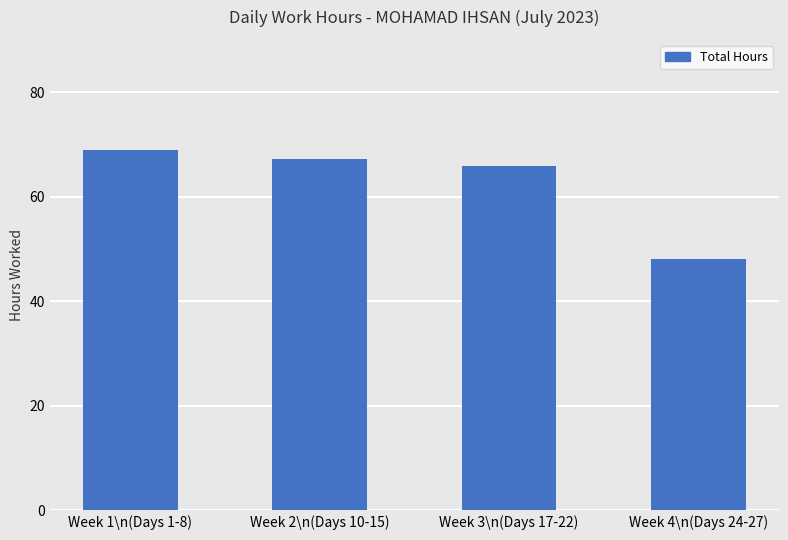

Which category has the highest value across all series?

Week 1\n(Days 1-8)